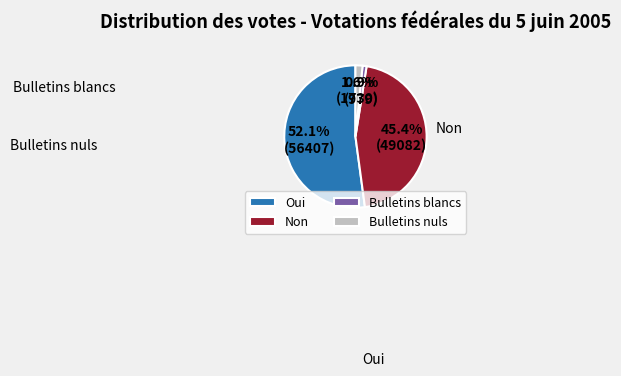

To the nearest percent, what portion does Bulletins blancs represent?

1%